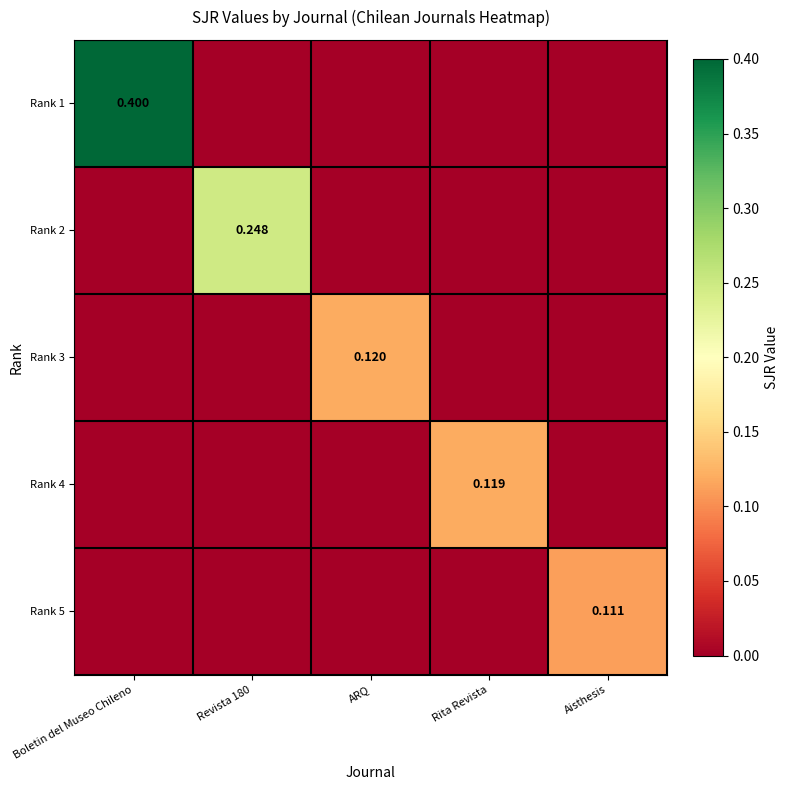

Which series has the largest range (max minus min)?

Rank 1